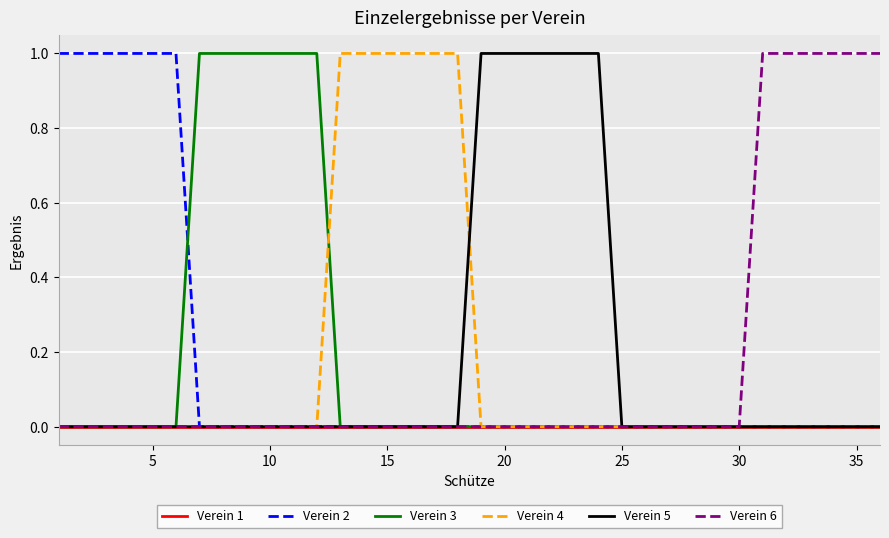

Reading left to right, what are all the values shown in this chart?

Verein 1: 0	0	0	0	0	0	0	0	0	0	0	0	0	0	0	0	0	0	0	0	0	0	0	0	0	0	0	0	0	0	0	0	0	0	0	0
Verein 2: 1	1	1	1	1	1	0	0	0	0	0	0	0	0	0	0	0	0	0	0	0	0	0	0	0	0	0	0	0	0	0	0	0	0	0	0
Verein 3: 0	0	0	0	0	0	1	1	1	1	1	1	0	0	0	0	0	0	0	0	0	0	0	0	0	0	0	0	0	0	0	0	0	0	0	0
Verein 4: 0	0	0	0	0	0	0	0	0	0	0	0	1	1	1	1	1	1	0	0	0	0	0	0	0	0	0	0	0	0	0	0	0	0	0	0
Verein 5: 0	0	0	0	0	0	0	0	0	0	0	0	0	0	0	0	0	0	1	1	1	1	1	1	0	0	0	0	0	0	0	0	0	0	0	0
Verein 6: 0	0	0	0	0	0	0	0	0	0	0	0	0	0	0	0	0	0	0	0	0	0	0	0	0	0	0	0	0	0	1	1	1	1	1	1